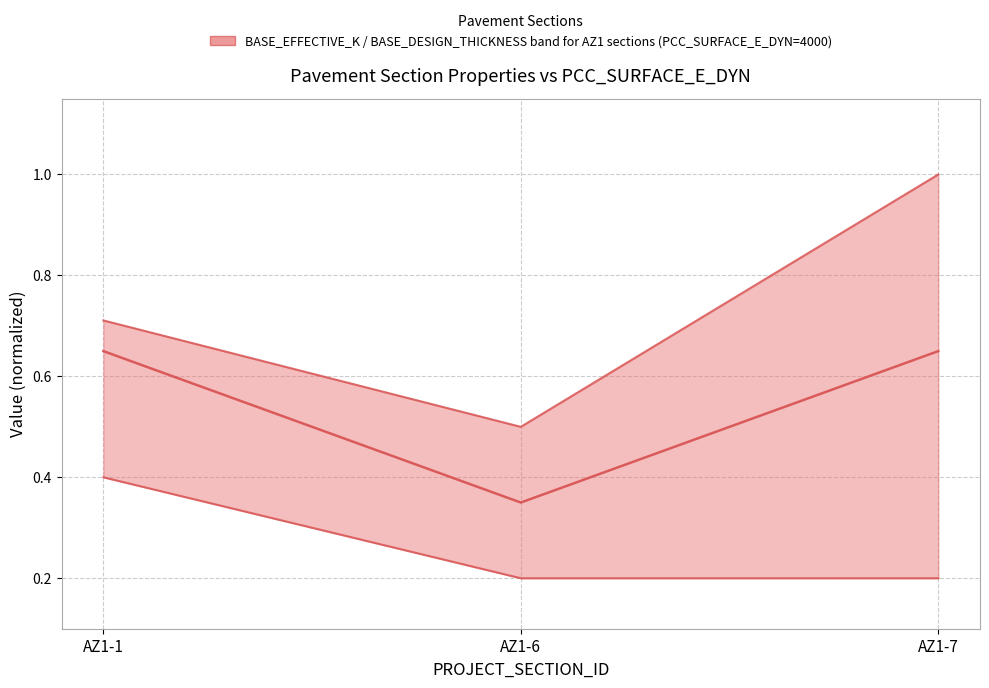

What is the average value of the BASE_EFFECTIVE_K (normalized) series?

0.7